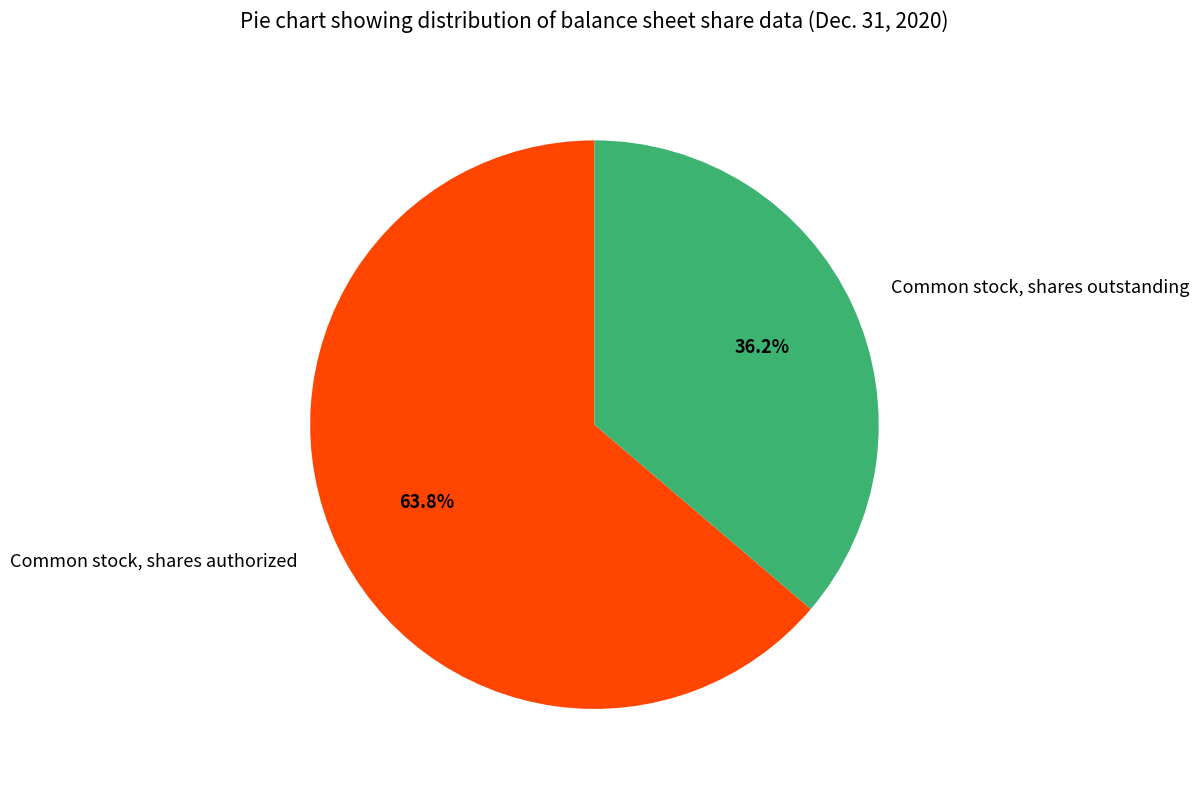

To the nearest percent, what portion does Common stock, shares authorized represent?

64%